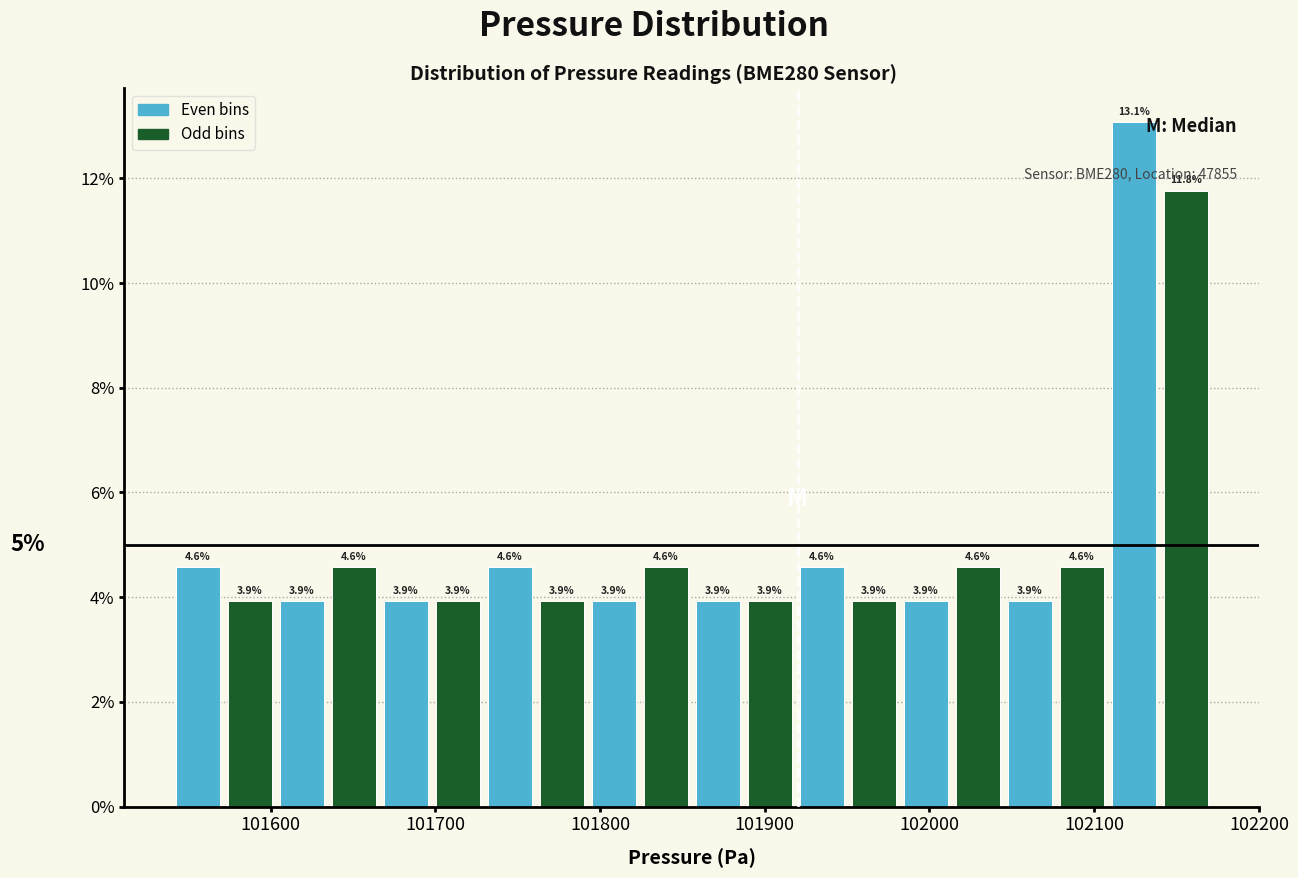

Read against the x-axis, roughly where is the centre of the tallest bar?

102120